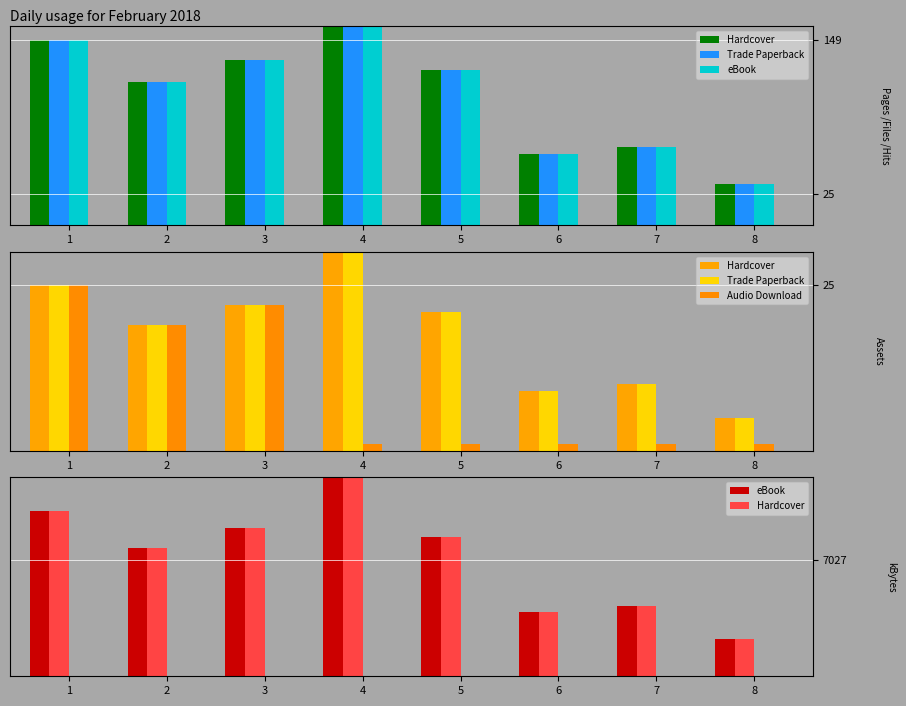

Which series has the largest total across all categories?

Hardcover